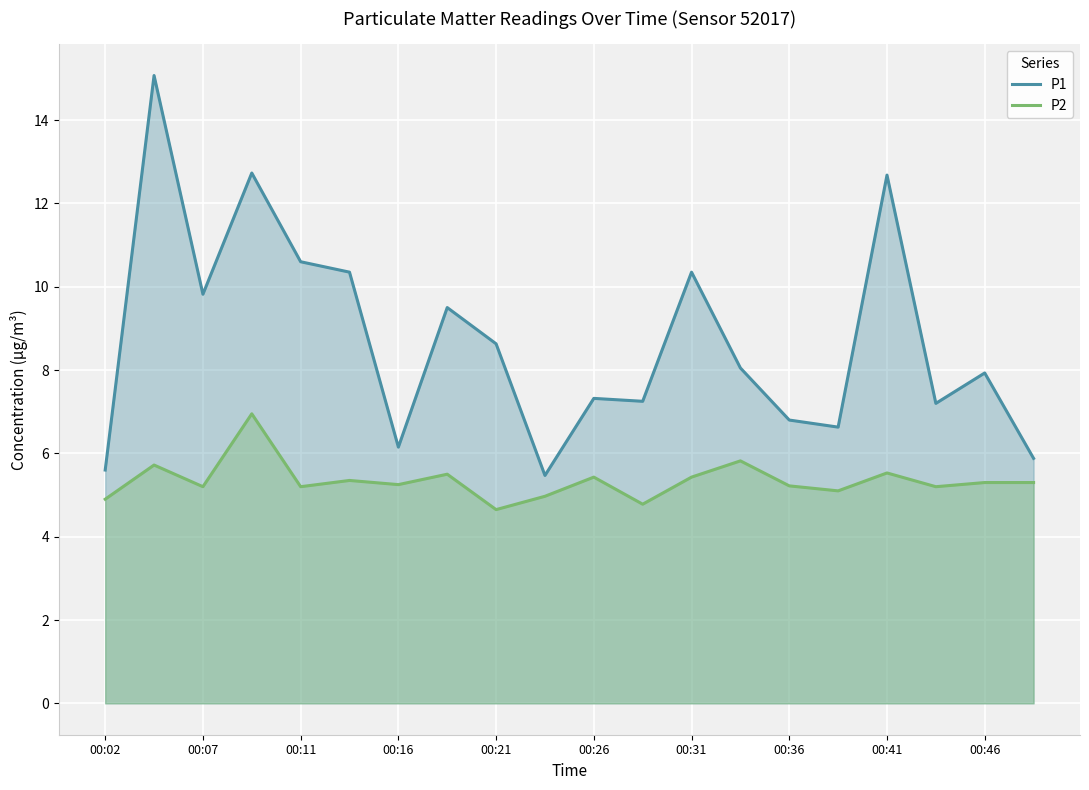

Where is the first local minimum for P2?

00:07